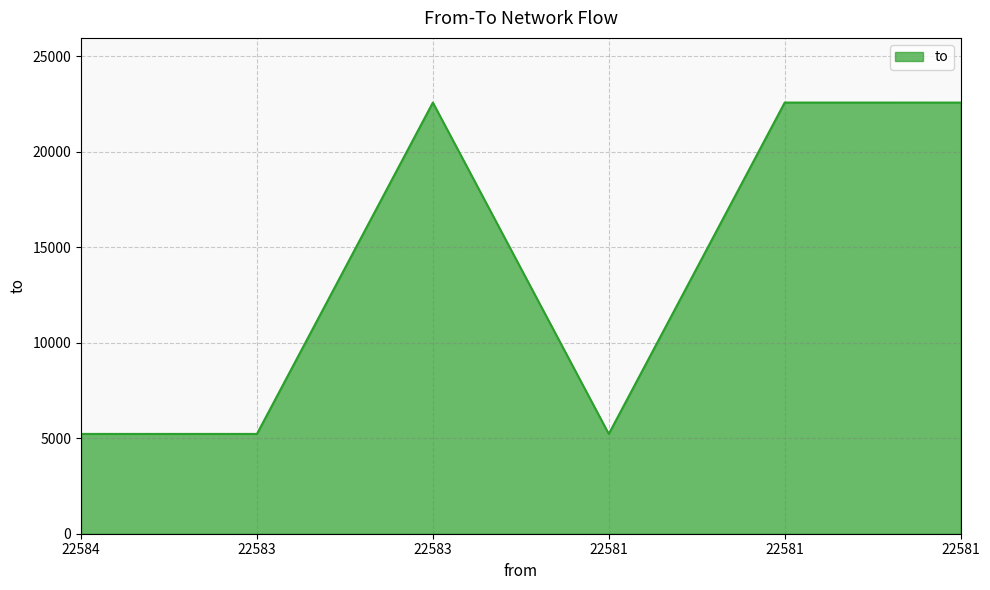

Rank the categories by value from lowest to highest.

22584, 22583, 22581, 22581, 22583, 22581